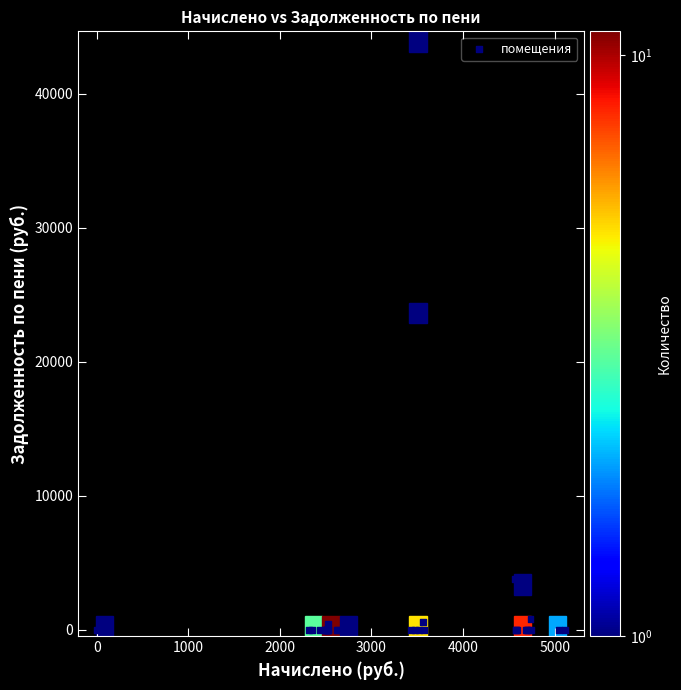

What Y value in the scatter plot is closest to 22077?

23520.7